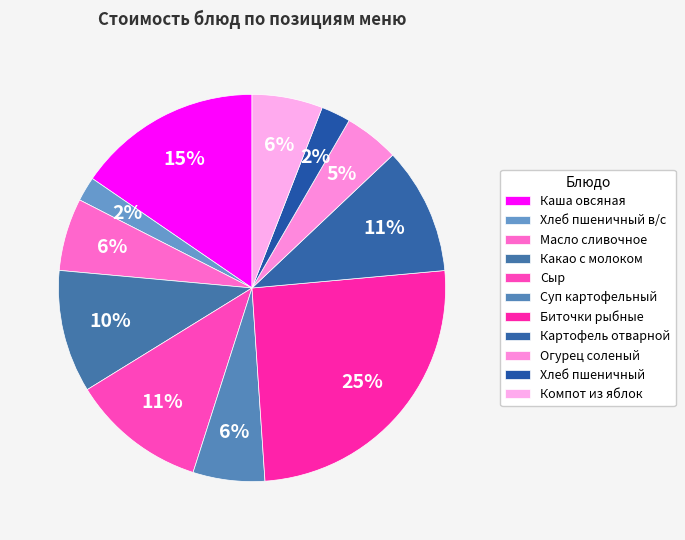

How many segments does this pie chart have?

11